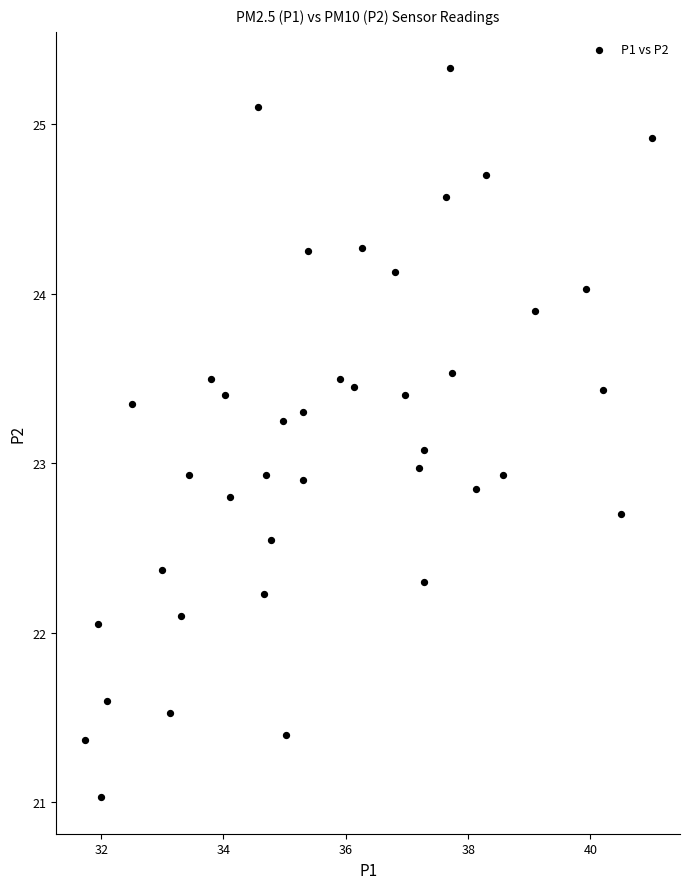

What is the range of Y values (max minus min)?

4.3